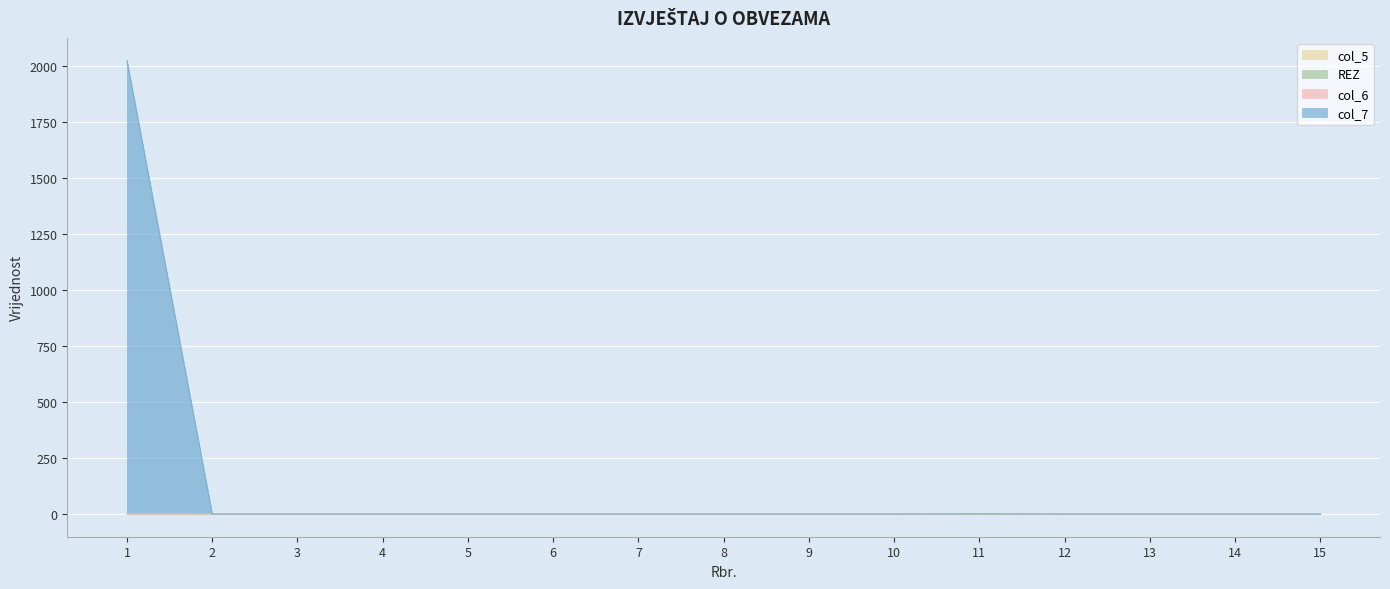

True or false: col_6 and REZ intersect in this chart.

False